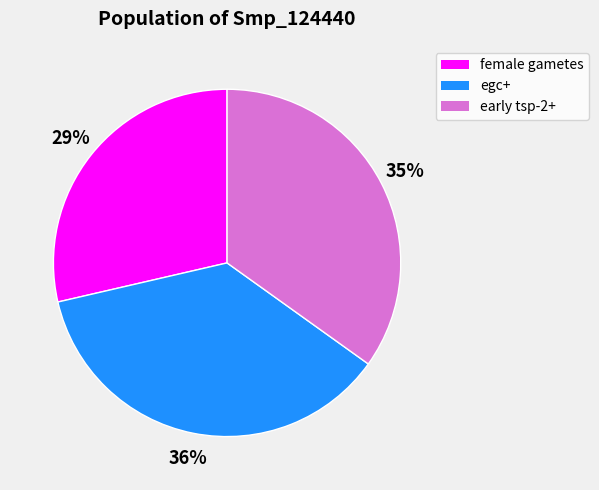

Which category has the biggest portion of the pie?

egc+